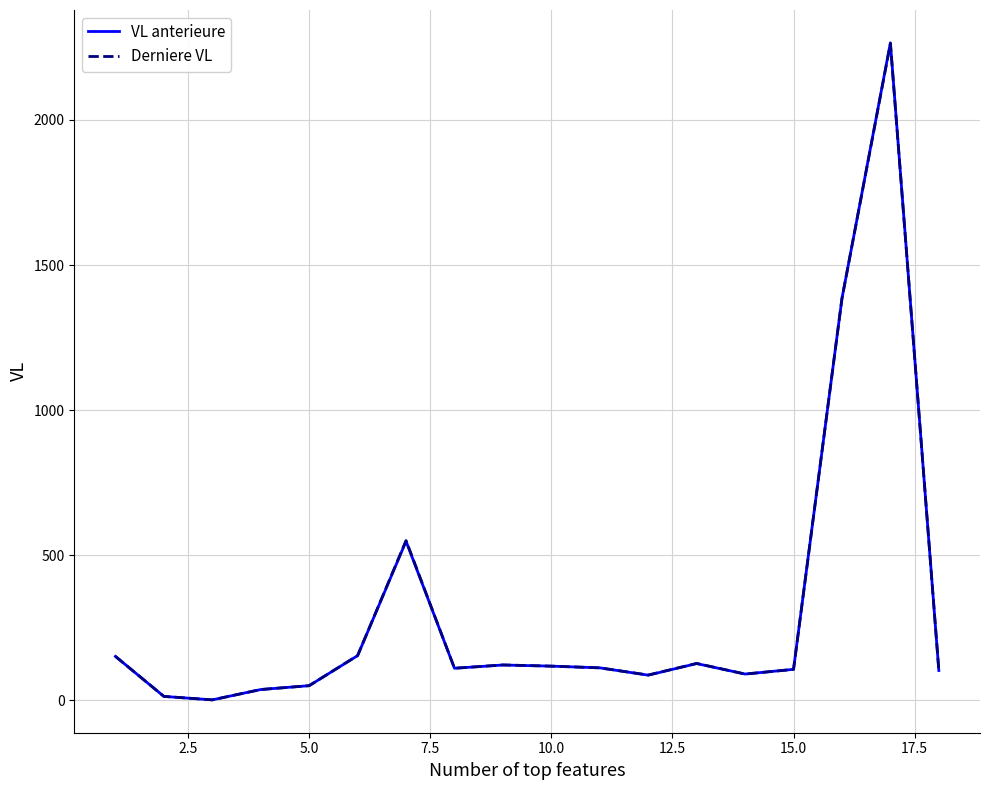

In Derniere VL, how many points are higher than both neighbors (excluding endpoints)?

4